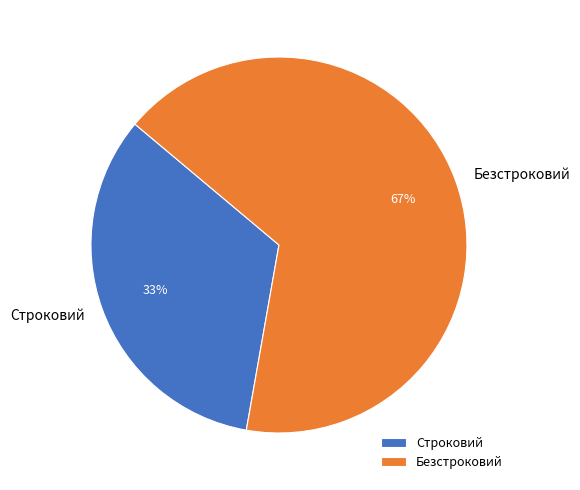

To the nearest percent, what percentage of the pie is Строковий?

33%